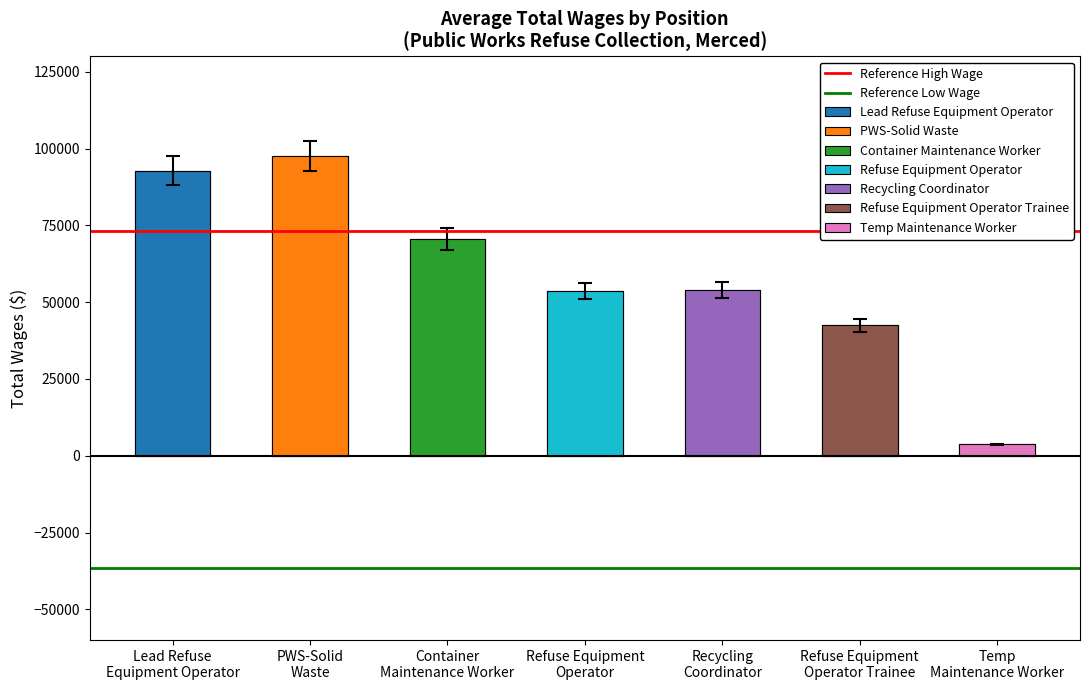

Which series has the largest range (max minus min)?

Reference High Wage